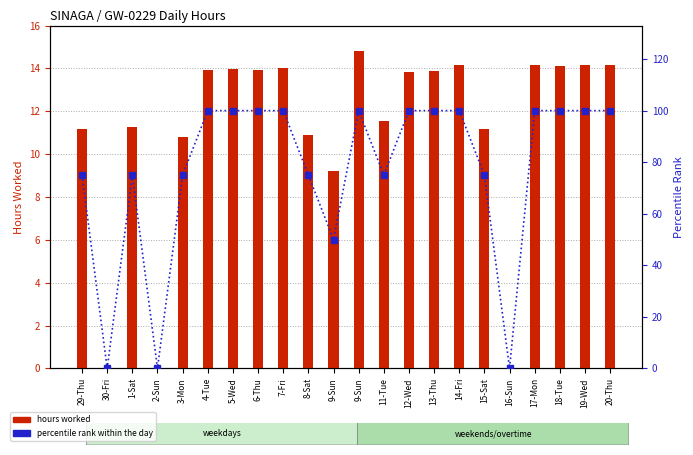

At how many categories does at least one series exceed 36?

19